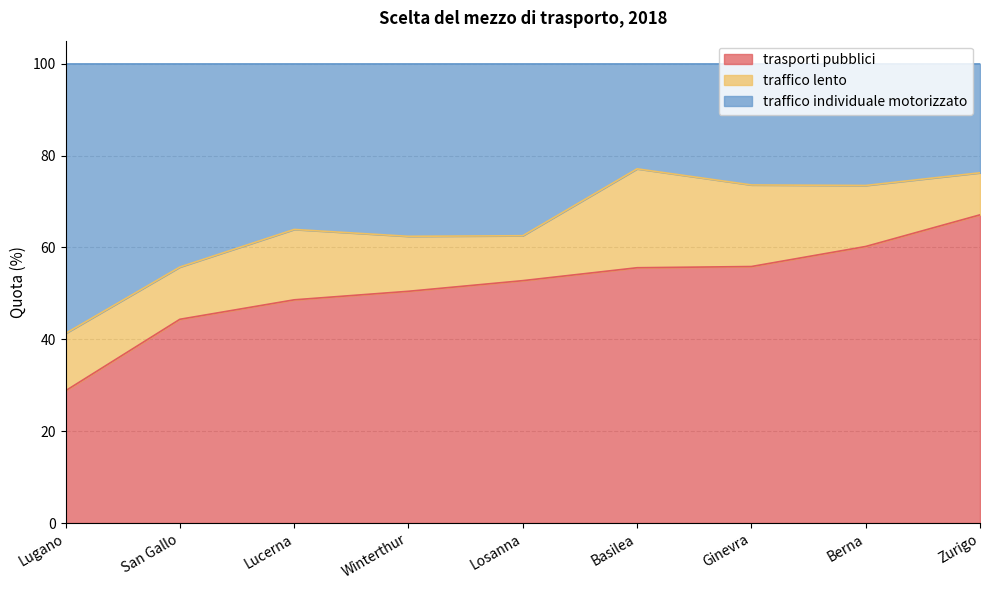

Between Lugano and Zurigo, which series saw the biggest shift?

trasporti pubblici